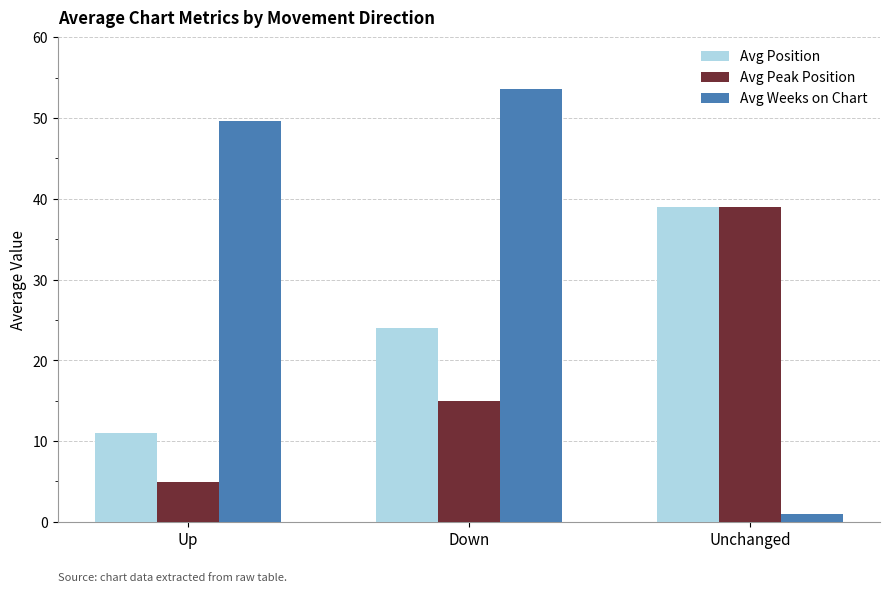

List the series in order of their overall mean, lowest first.

Avg Peak Position, Avg Position, Avg Weeks on Chart